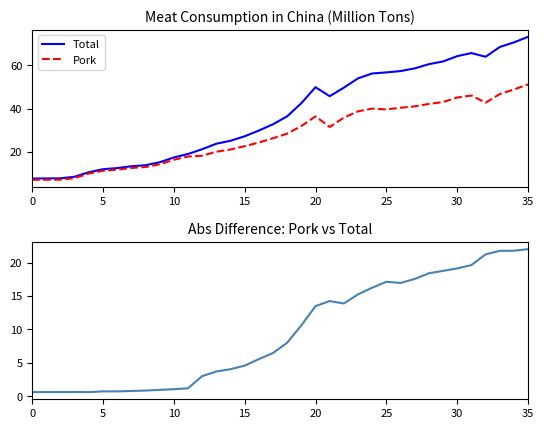

Reading left to right, what are all the values shown in this chart?

Total: 7.6	7.6	7.7	8.4	10.5	11.9	12.4	13.3	13.8	15.1	17.3	19.0	21.2	23.7	25.1	27.1	29.8	32.7	36.4	42.5	49.9	45.7	49.7	54.0	56.2	56.7	57.3	58.6	60.5	61.8	64.2	65.7	64.0	68.5	70.6	73.2
Pork: 7.0	7.0	7.1	7.8	9.9	11.2	11.7	12.5	12.9	14.2	16.3	17.8	18.1	20.0	21.0	22.6	24.3	26.2	28.4	31.9	36.4	31.4	35.8	38.7	40.0	39.6	40.4	41.0	42.1	43.0	45.1	46.0	42.7	46.7	48.8	51.2
Abs Difference (Pork vs Total): 0.6	0.6	0.6	0.6	0.6	0.7	0.7	0.8	0.8	0.9	1.0	1.2	3.0	3.7	4.0	4.6	5.6	6.5	8.0	10.6	13.5	14.3	13.9	15.3	16.3	17.1	17.0	17.6	18.4	18.8	19.2	19.6	21.3	21.8	21.8	22.0